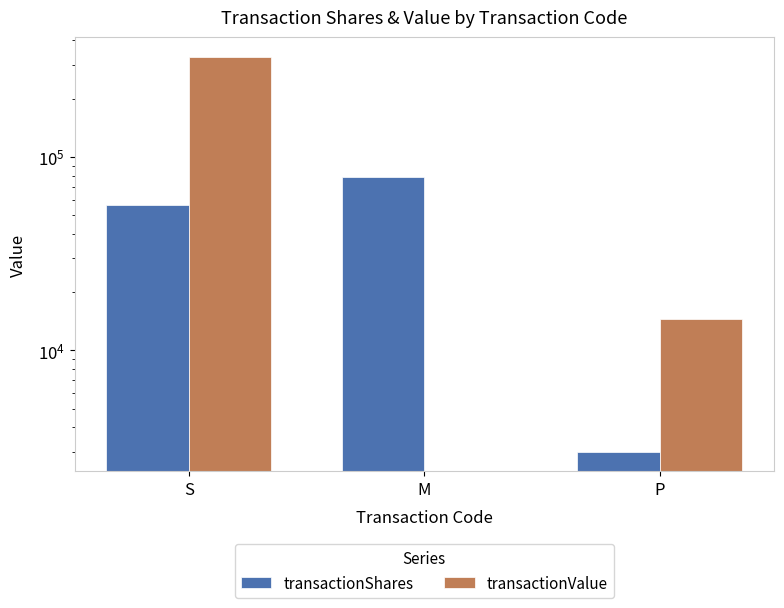

True or false: transactionShares has a value of 79067 at M.

True